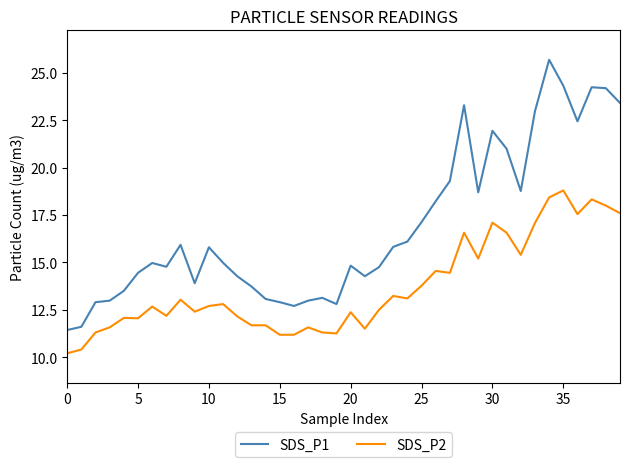

True or false: SDS_P2 and SDS_P1 intersect in this chart.

False